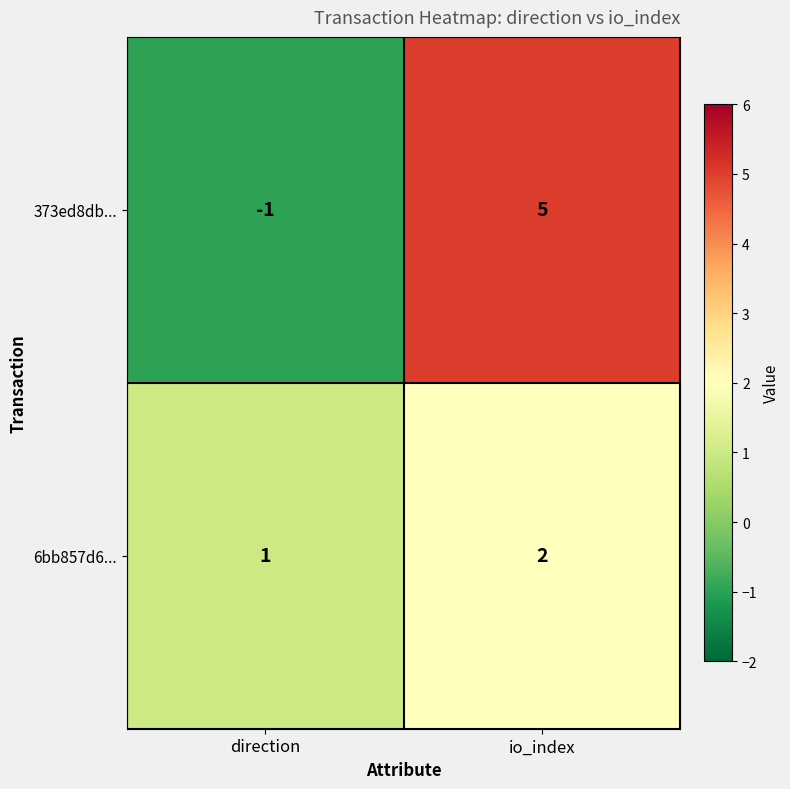

What is the difference between the maximum and minimum values in the 373ed8db... series?

6